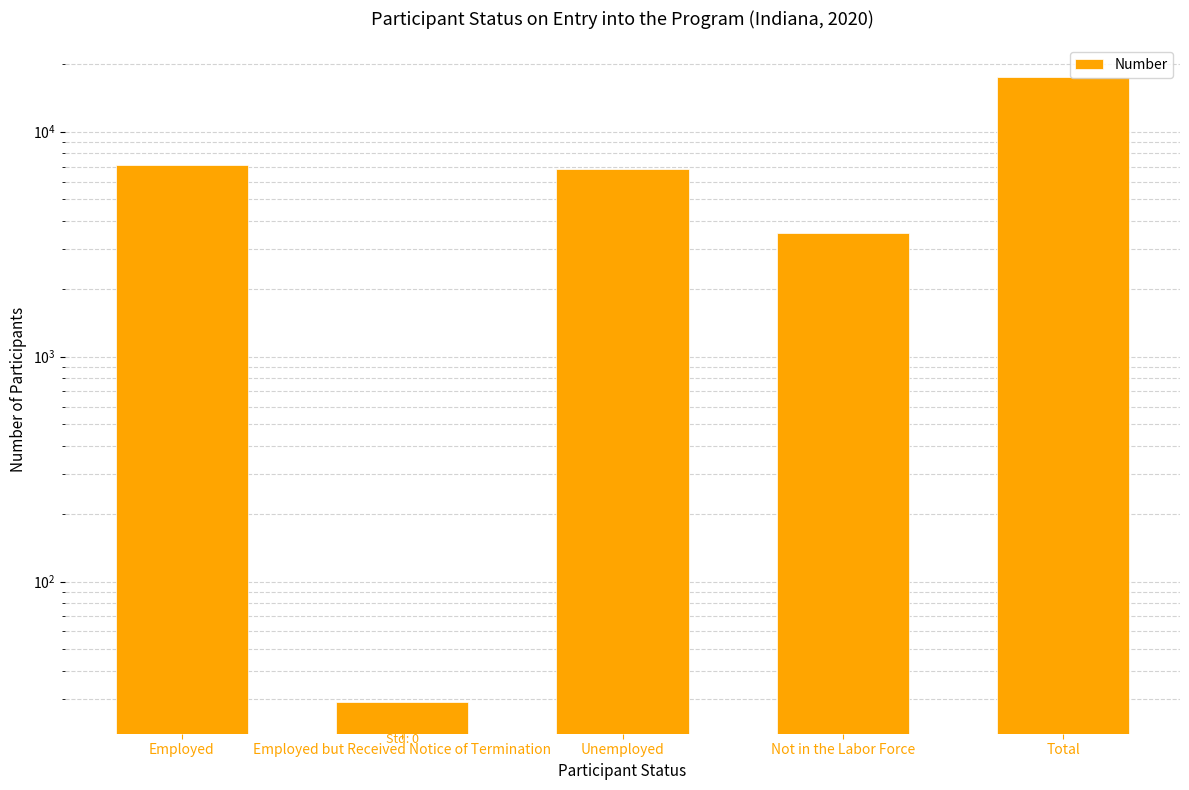

How many values exceed 6814?

2